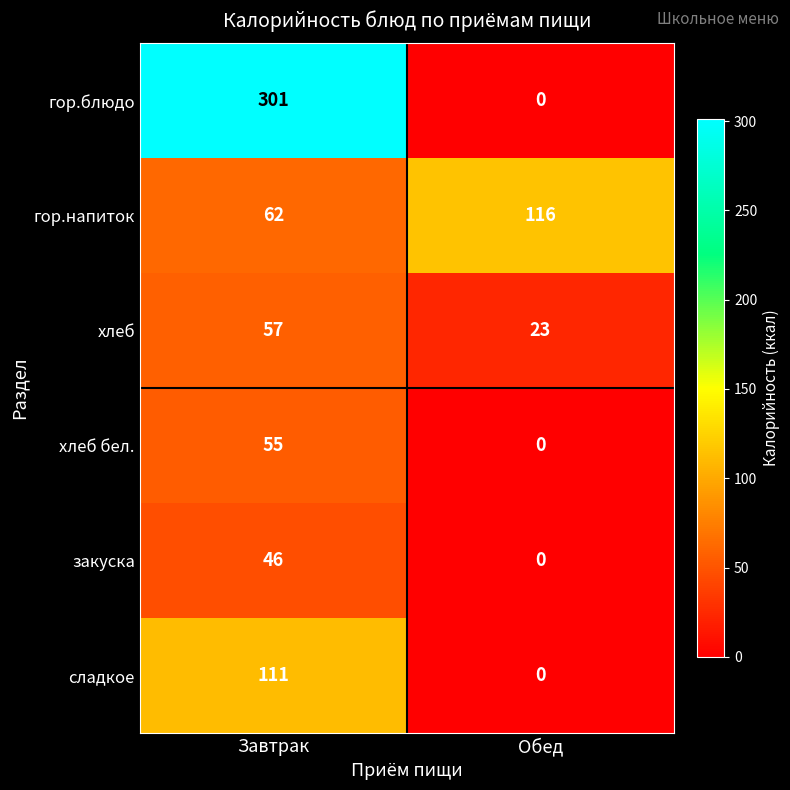

What is the approximate value of гор.напиток at Завтрак, to the nearest 5?

60